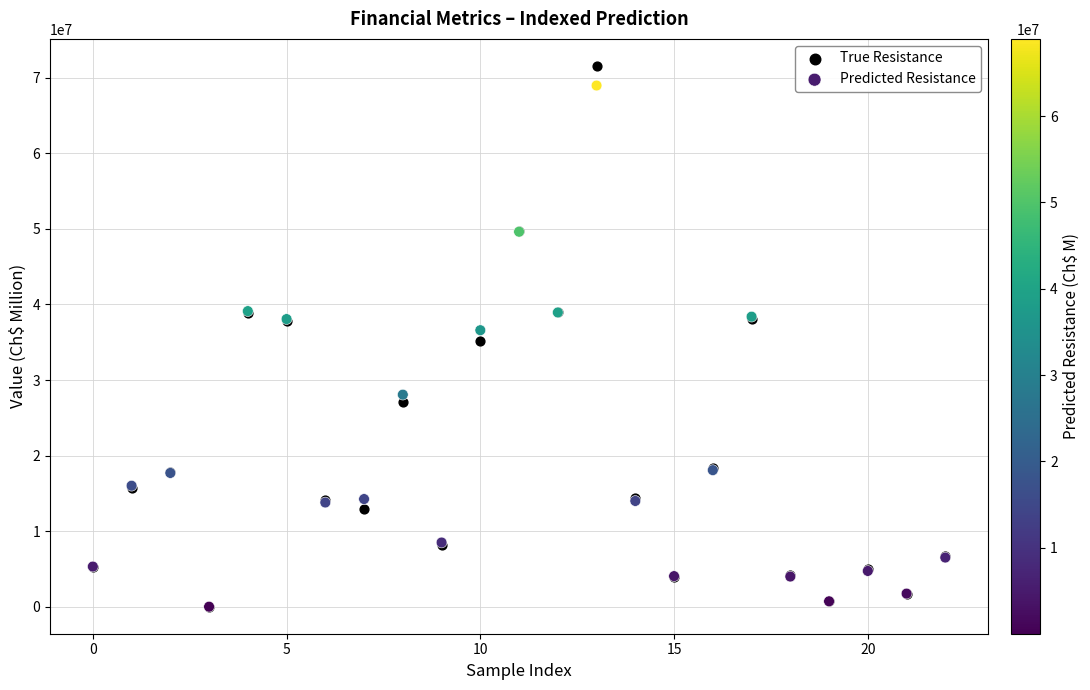

What are all the series names shown in the legend?

True Resistance, Predicted Resistance